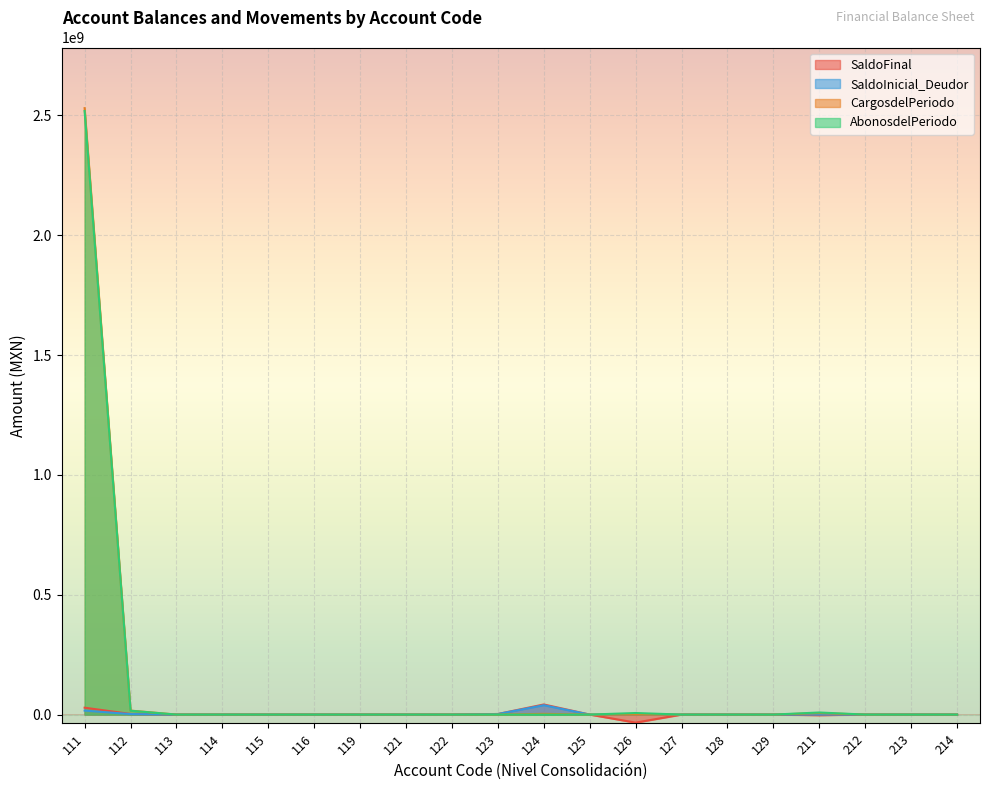

In SaldoFinal, how many points are higher than both neighbors (excluding endpoints)?

1